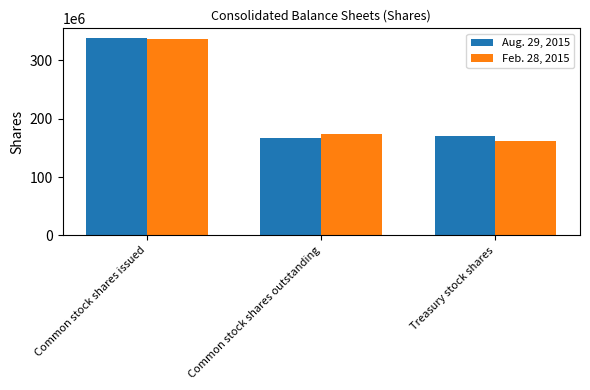

What is the total value across all series at Common stock shares issued?

674227000